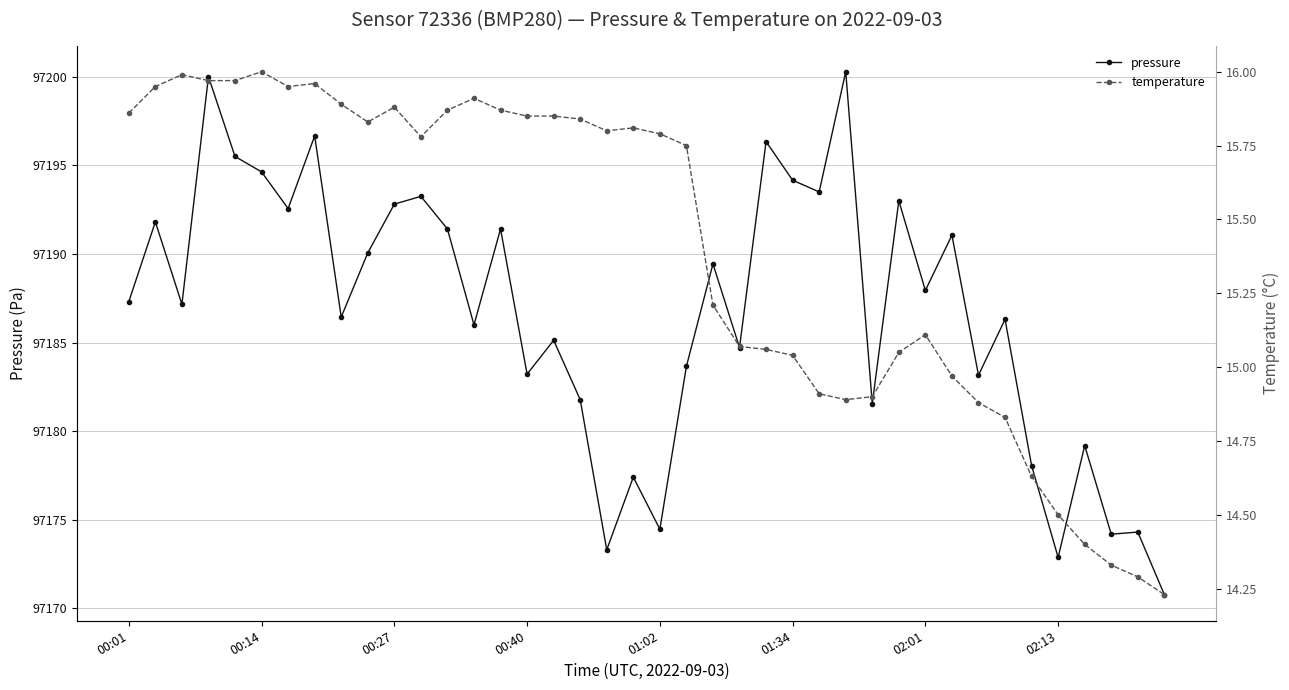

How many categories are shown in the chart?

40